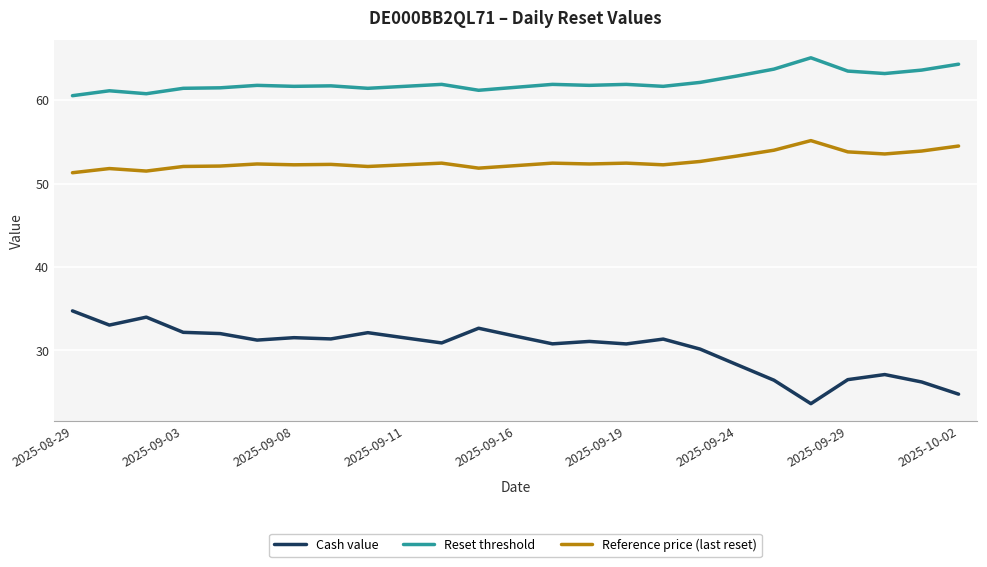

How many lines are shown in the chart?

3